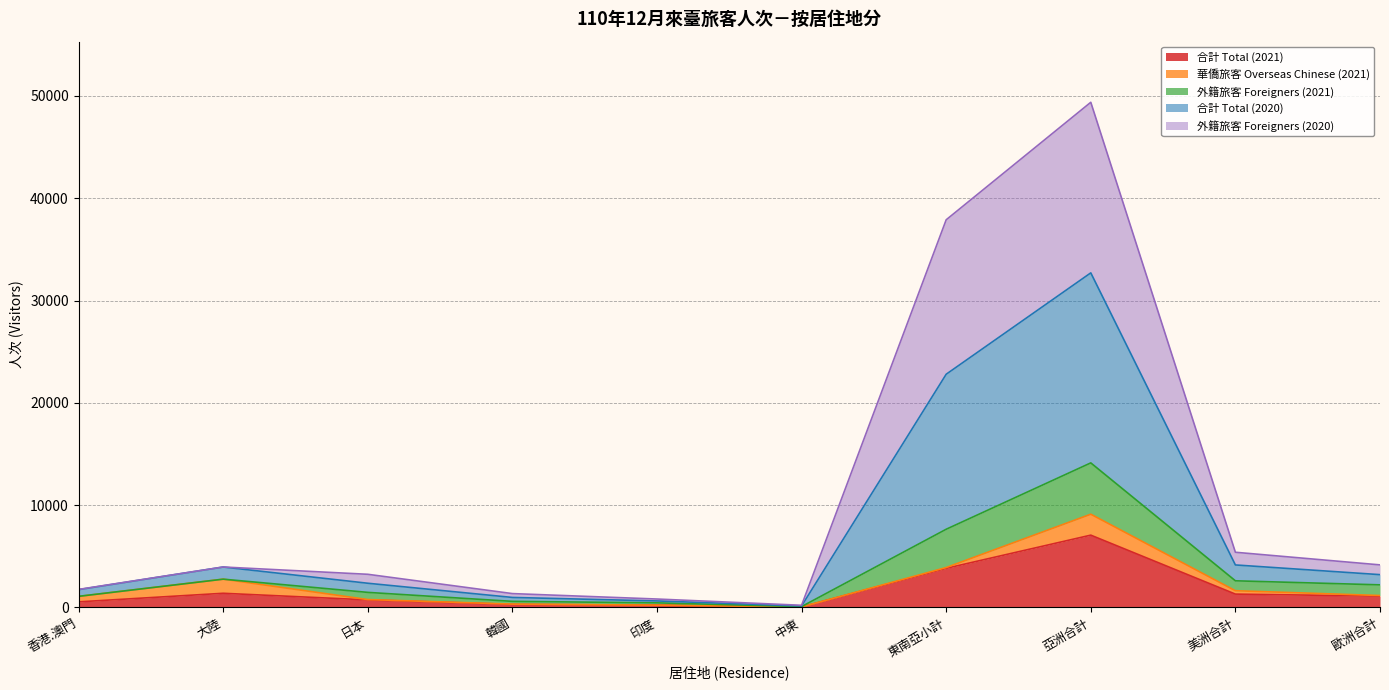

At which category is the sum across all series the highest?

亞洲合計